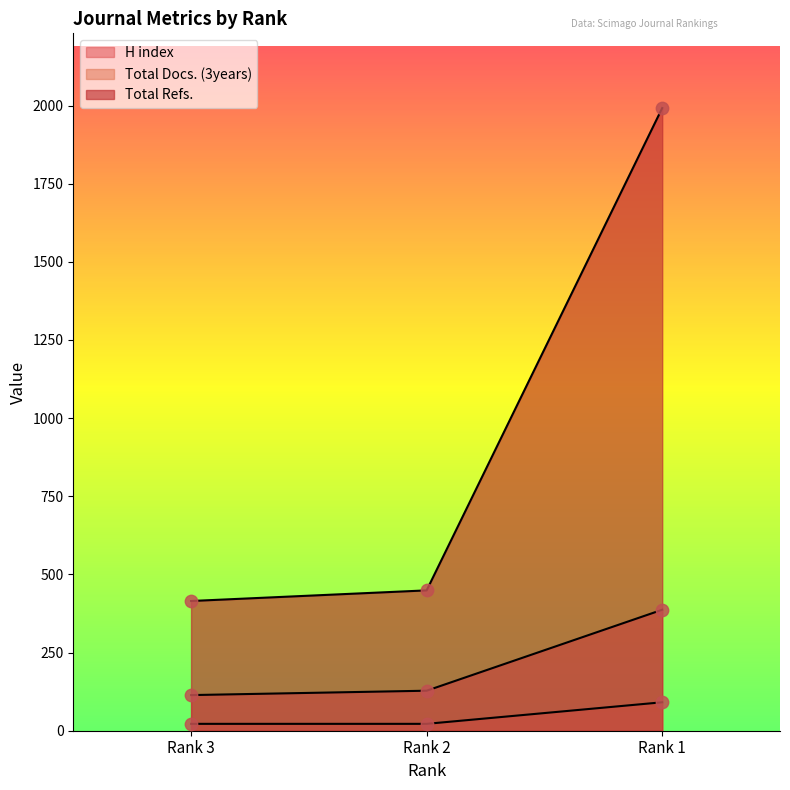

What are all the series names shown in the legend?

H index, Total Docs. (3years), Total Refs.